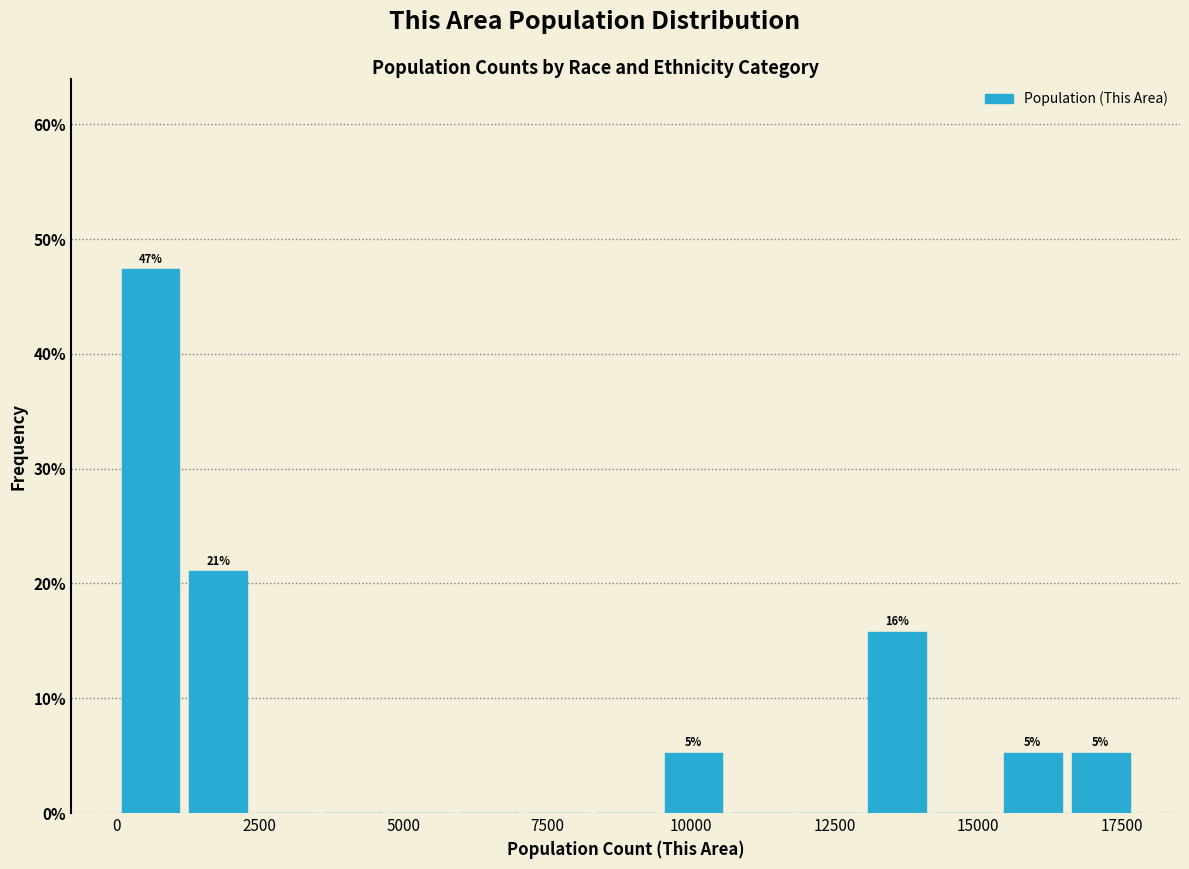

Read against the x-axis, roughly where is the centre of the tallest bar?

500